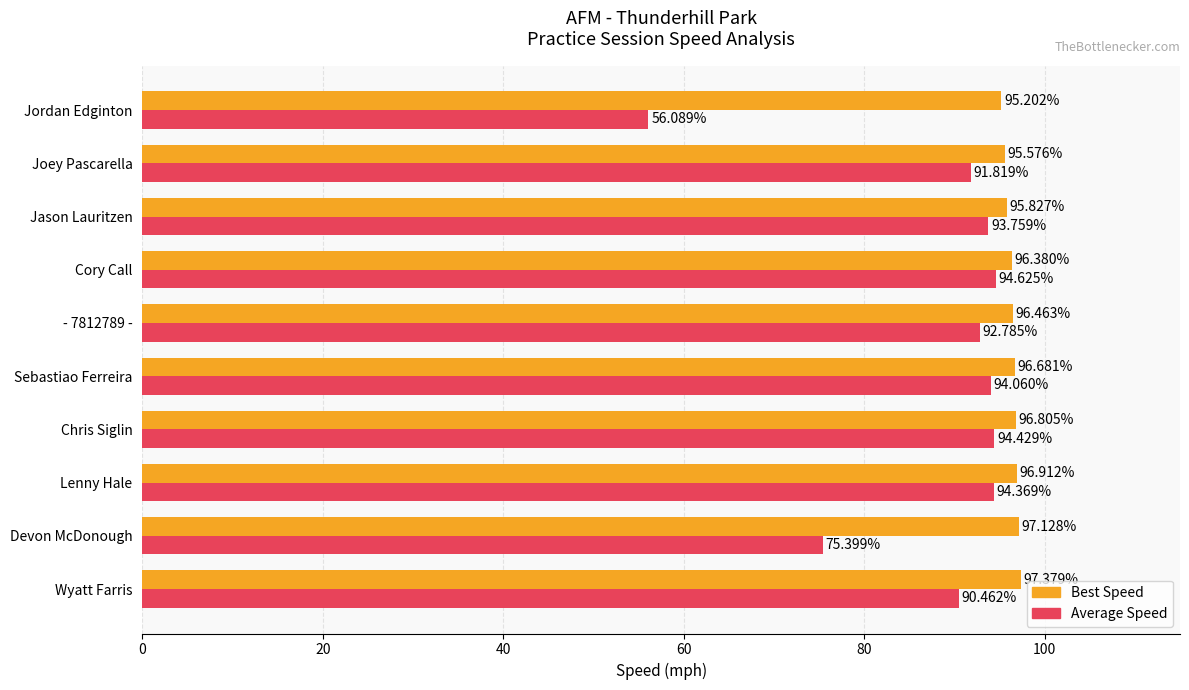

Which series has the largest total across all categories?

Best Speed